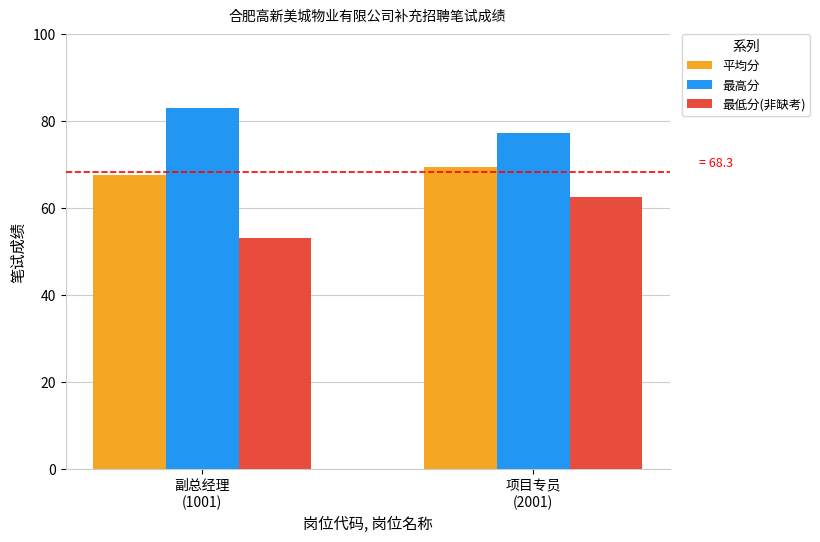

At which category is the sum across all series the highest?

项目专员
(2001)